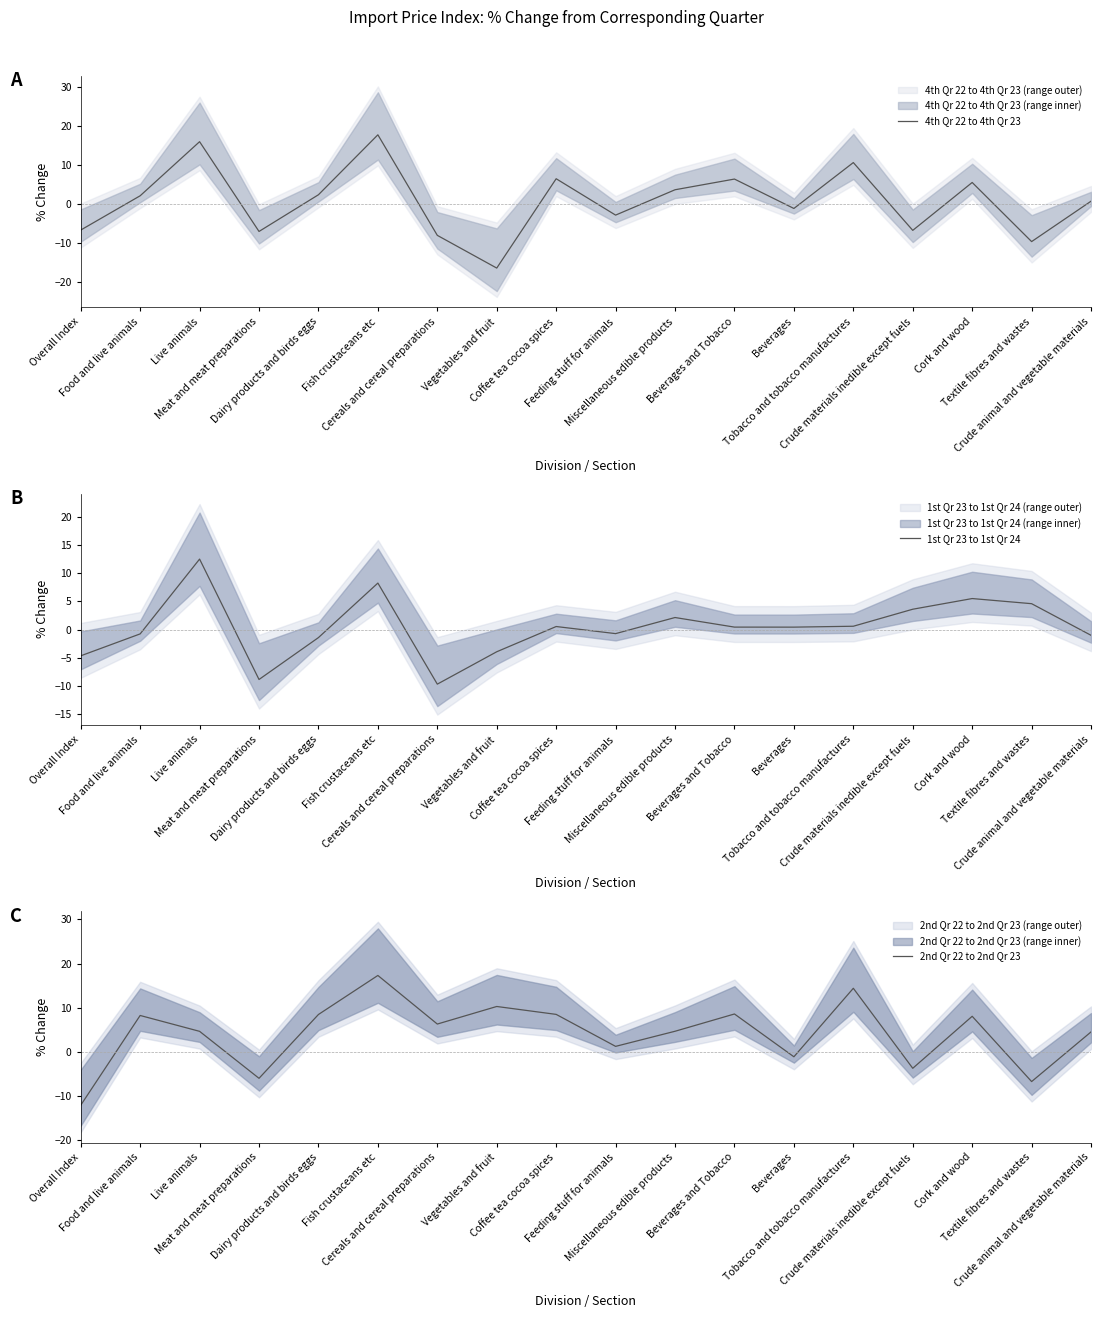

How many data points in 2nd Qr 22 to 2nd Qr 23 are above 6?

9